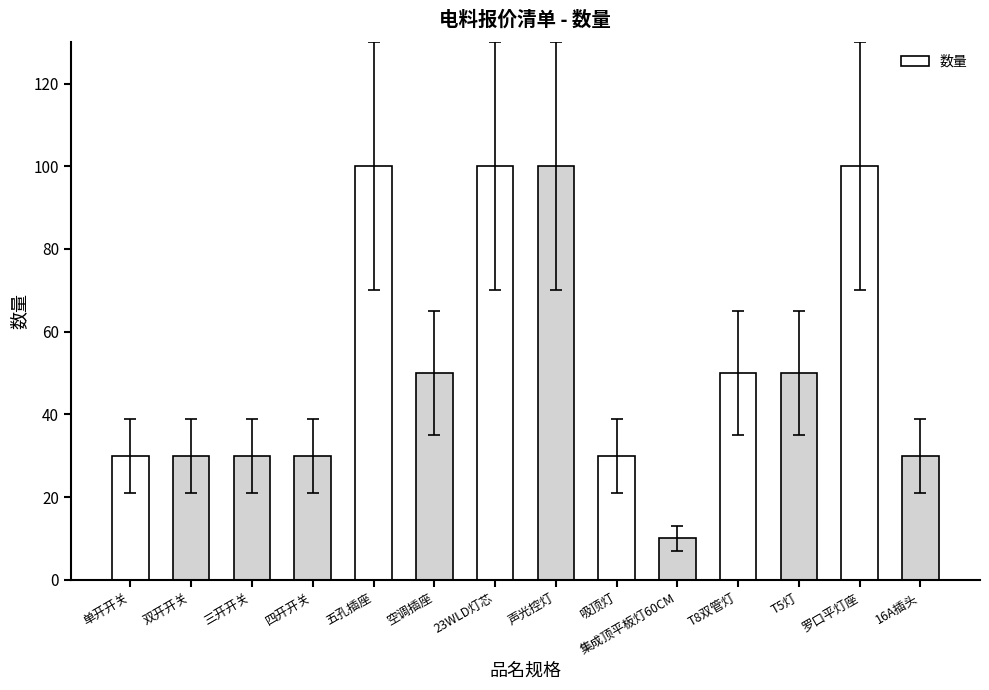

True or false: the data shows 100 at 声光控灯.

True